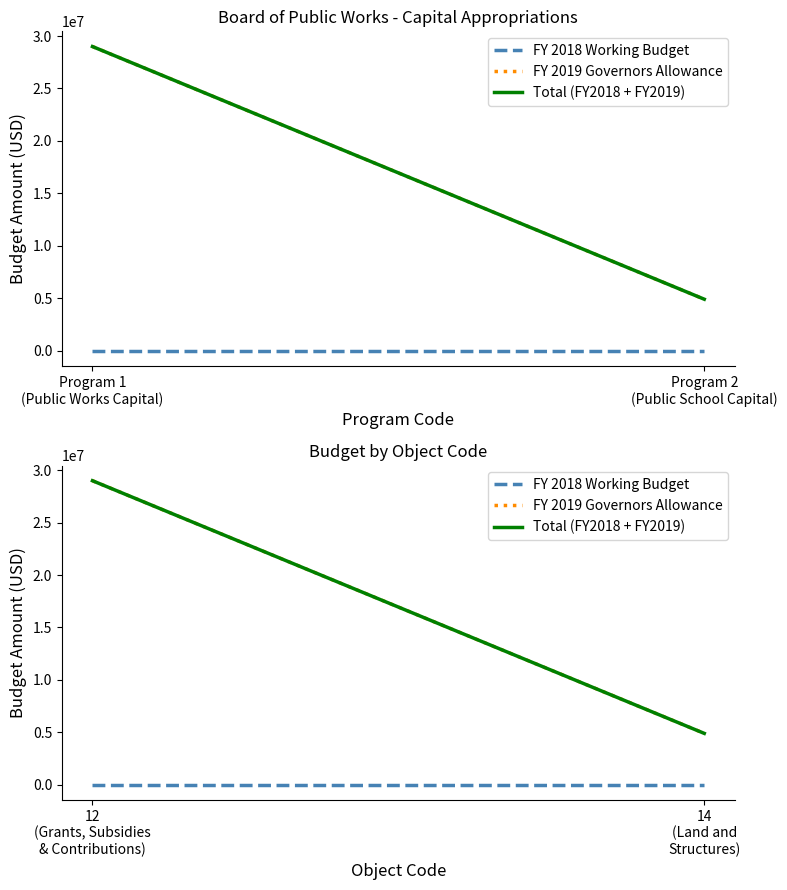

Is the value of FY 2019 Governors Allowance at 14 (Land and Structures) greater than the value of Total (FY2018 + FY2019) at 12 (Grants, Subsidies & Contributions)?

No